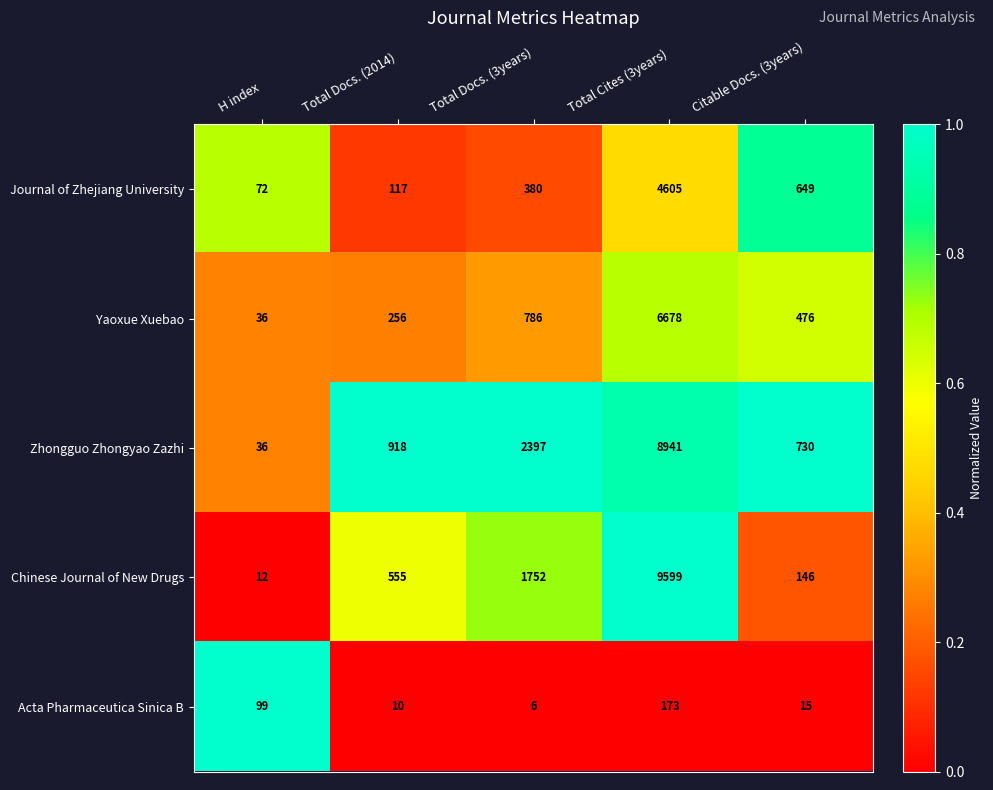

Where is Zhongguo Zhongyao Zazhi nearest to the value 4488?

Total Docs. (3years)